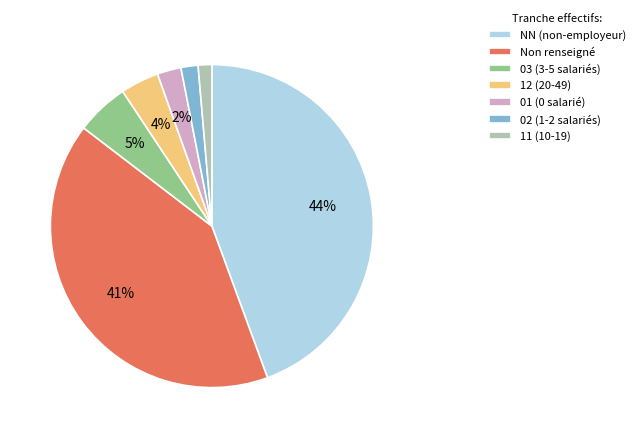

Which has a higher value, Non renseigné or 12 (20-49)?

Non renseigné